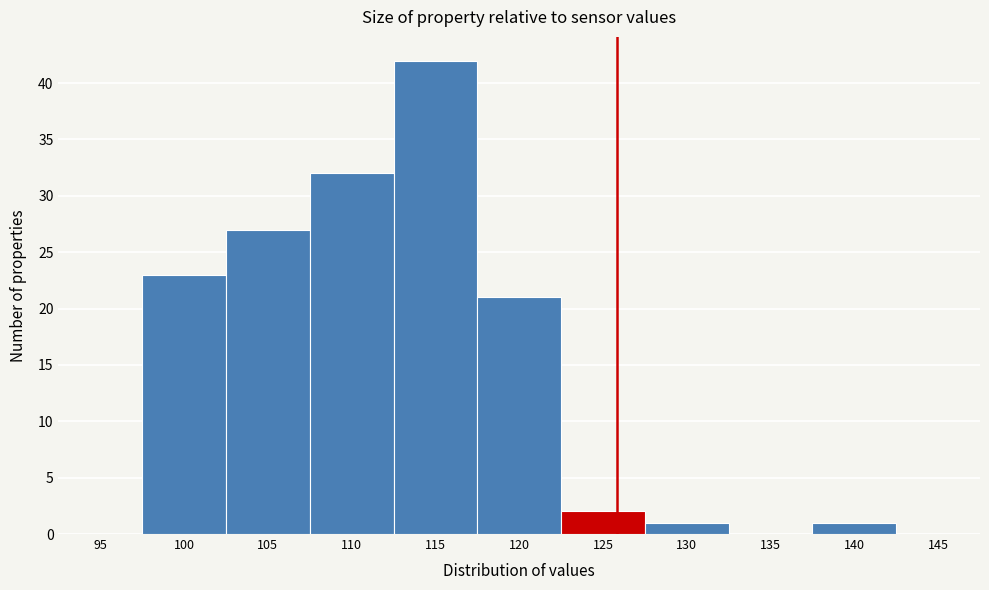

Reading left to right, transcribe all the data shown in this chart.

95=0	100=23	105=27	110=32	115=42	120=21	125=2	130=1	135=0	140=1	145=0